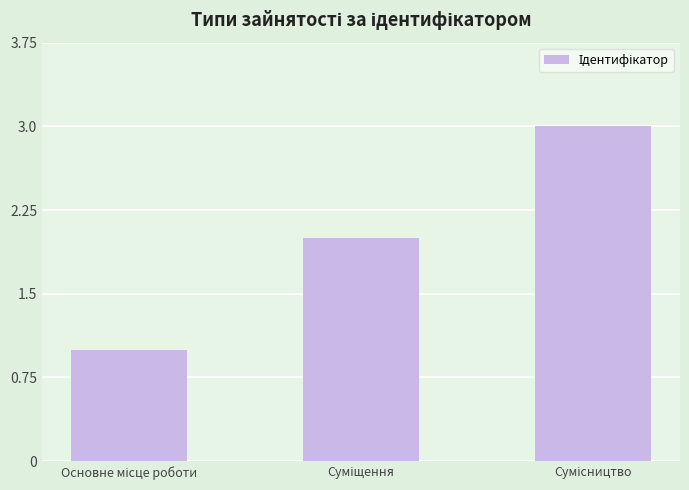

Reading left to right, list all the values displayed in this chart.

1	2	3